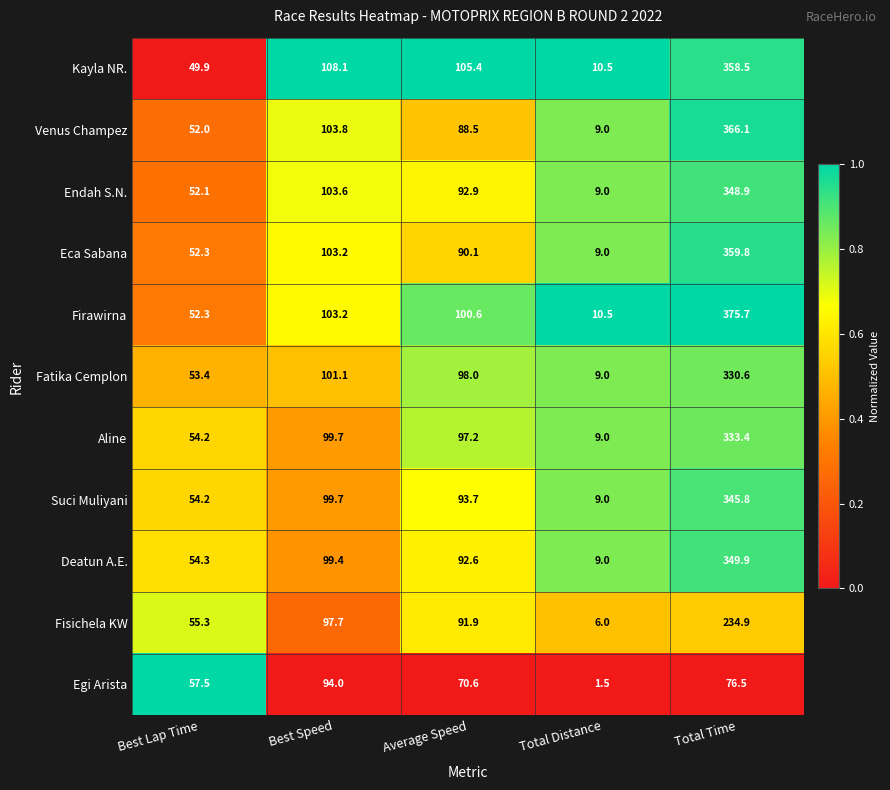

Rank the categories by Egi Arista value from highest to lowest.

Best Speed, Total Time, Average Speed, Best Lap Time, Total Distance